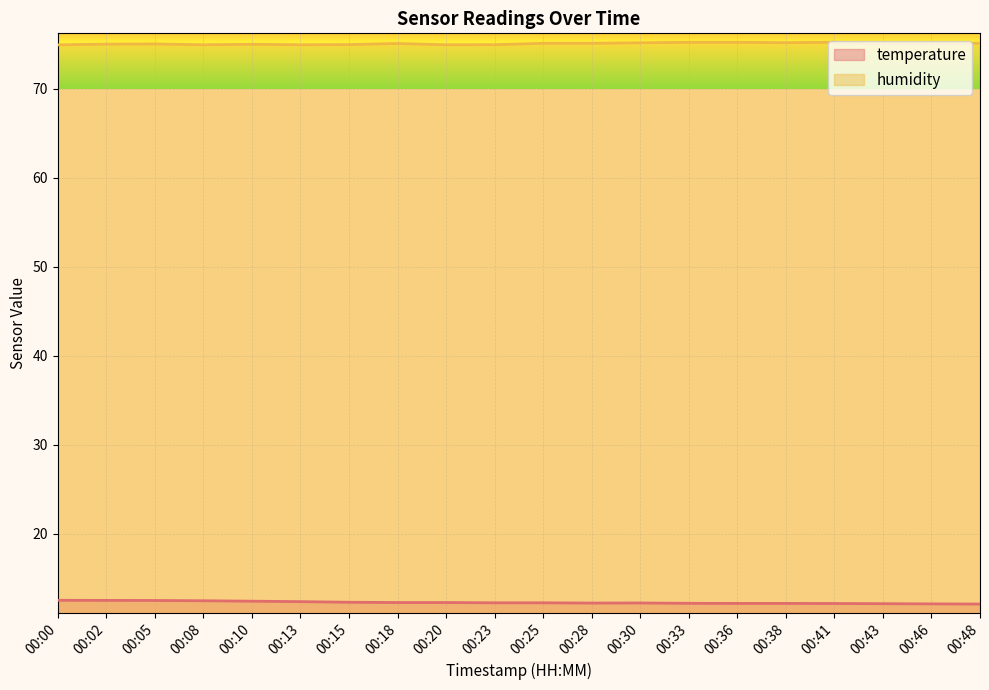

Rank the series by their maximum value, from lowest to highest.

temperature, humidity